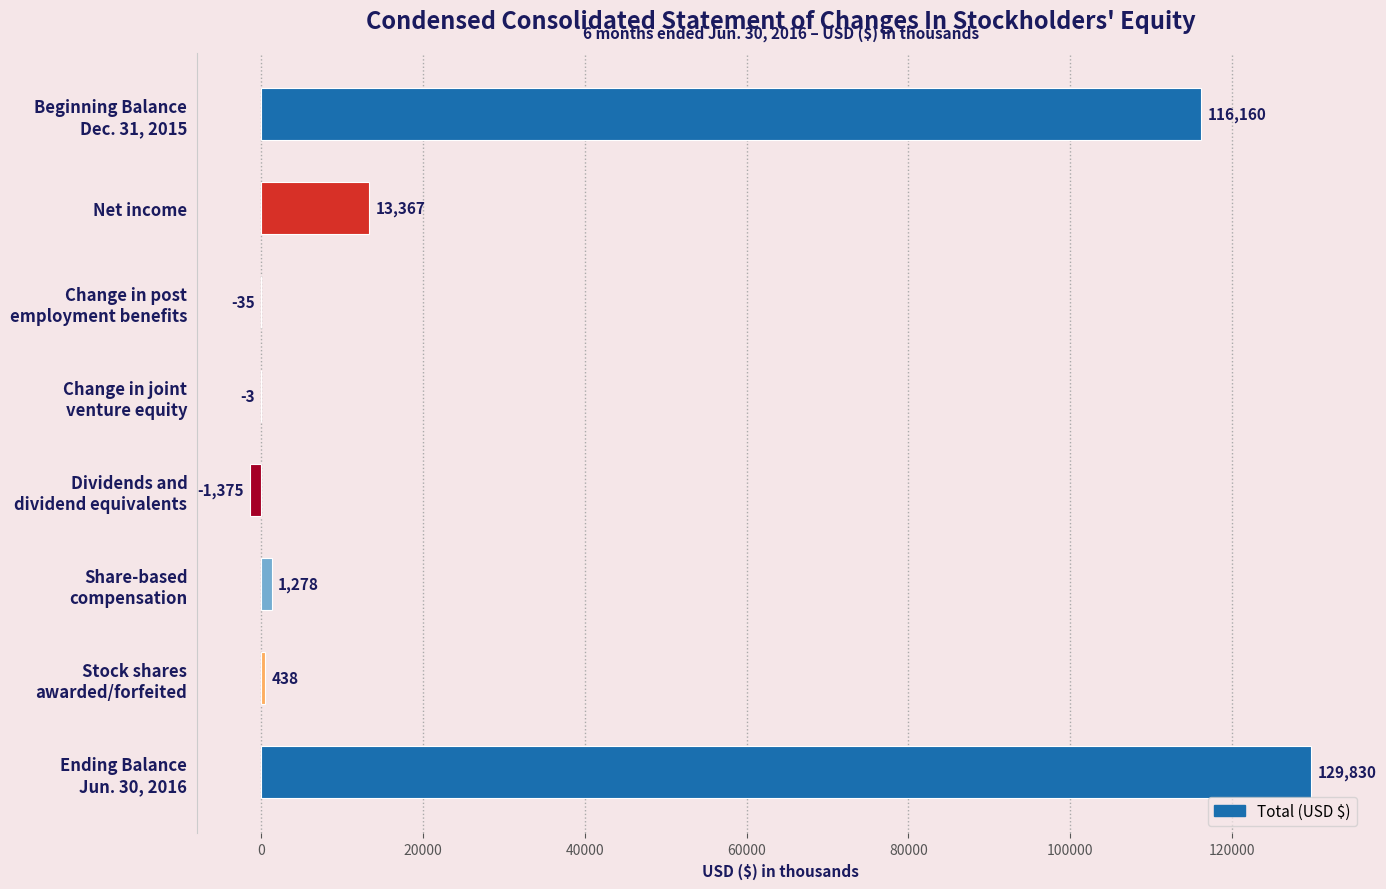

Count the number of categories in the chart.

8